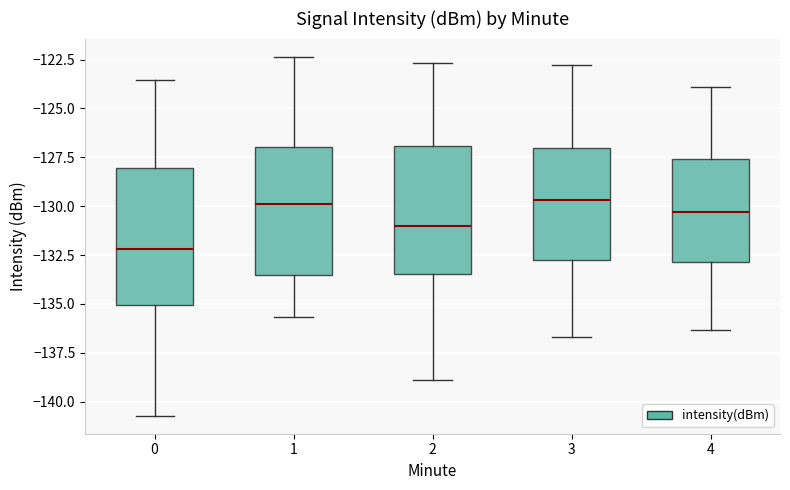

Reading left to right, read every box against the y-axis: the position of its median line, the range the box covers, and the ends of its whiskers. The values are not printed on the chart, so give them approximately, as read against the axis.

0: median -132.0, box -135.0 to -128.0, whiskers -140.5 to -123.5
1: median -130.0, box -133.5 to -127.0, whiskers -135.5 to -122.5
2: median -131.0, box -133.5 to -127.0, whiskers -139.0 to -122.5
3: median -129.5, box -132.5 to -127.0, whiskers -136.5 to -123.0
4: median -130.5, box -133.0 to -127.5, whiskers -136.5 to -124.0